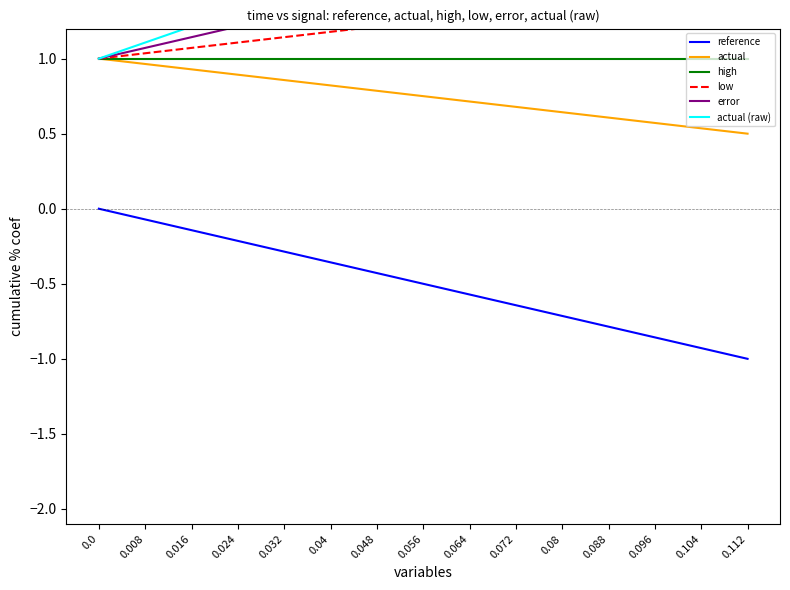

Read the high value at 0.056.

1.0